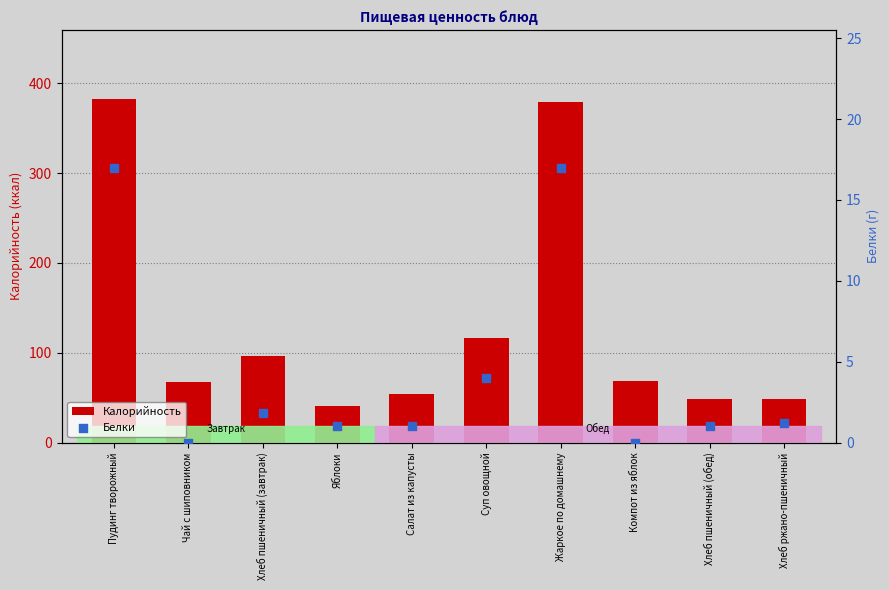

What is the total value across all series at Салат из капусты?

55.0